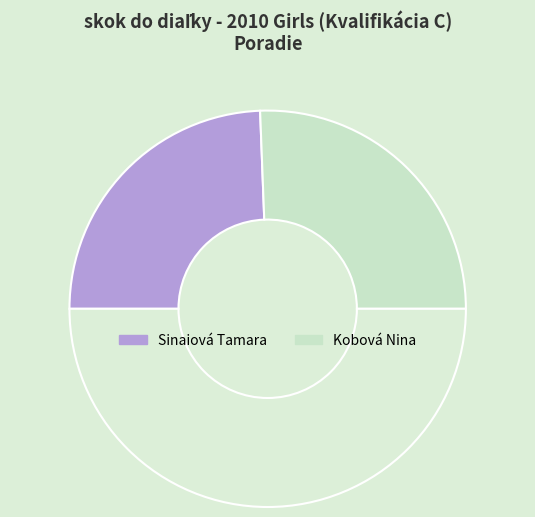

How many slices are in this pie chart?

3